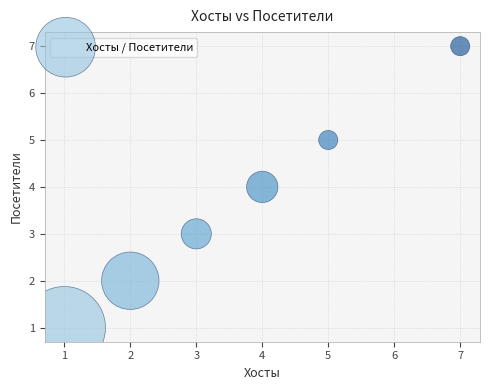

What is the range of Y values (max minus min)?

6